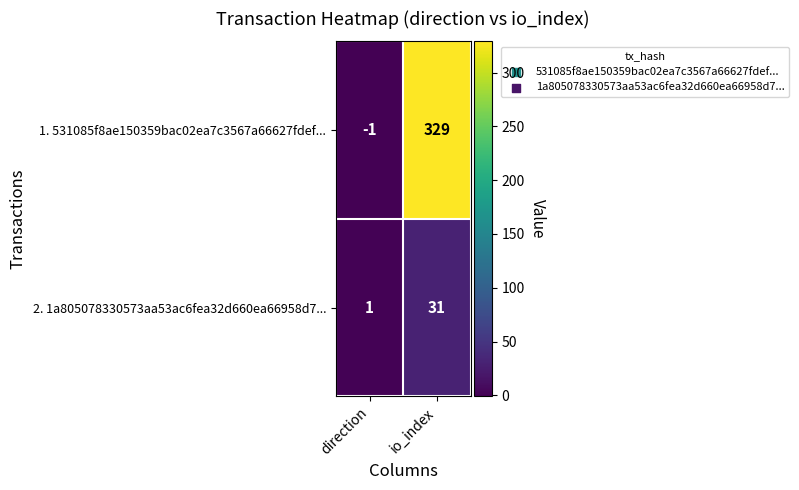

Which series has the largest range (max minus min)?

1. 531085f8ae150359bac02ea7c3567a66627fdef...